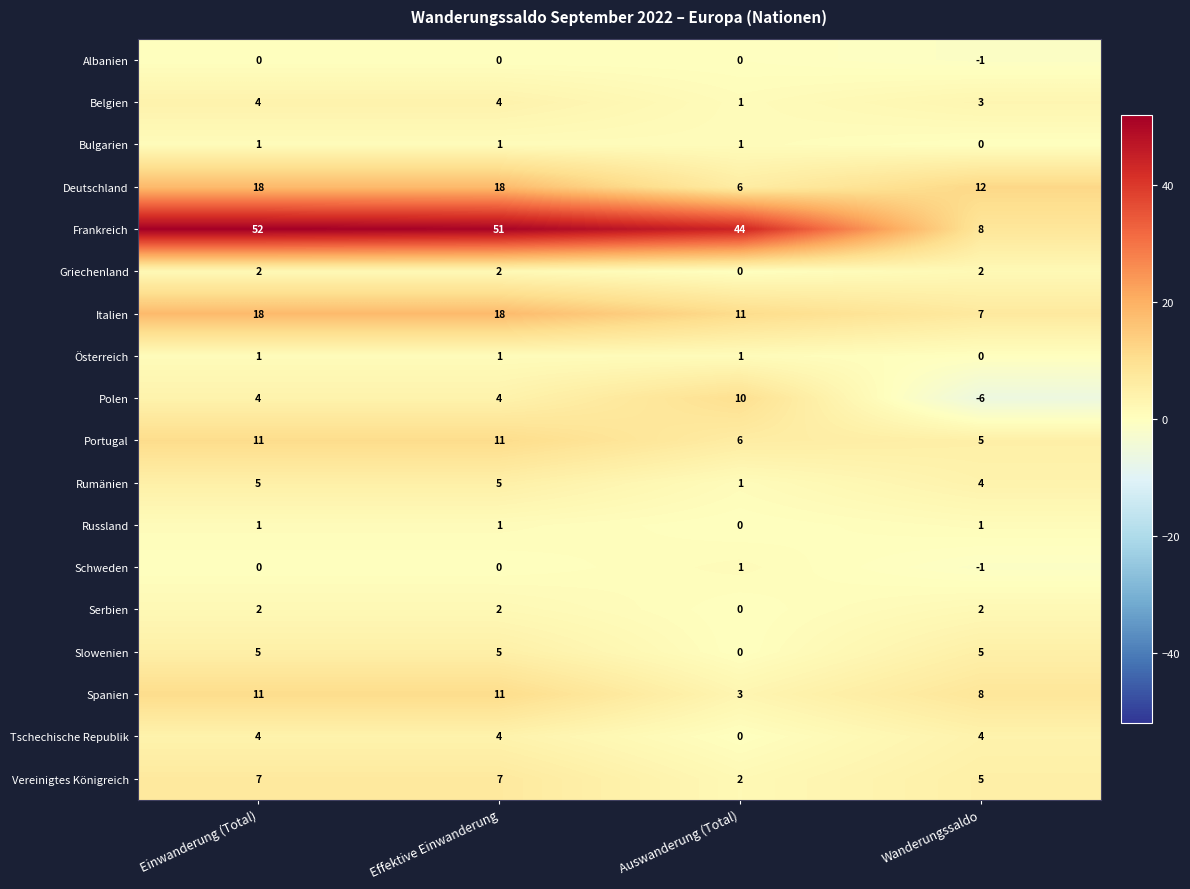

True or false: Österreich has a value of 2 at Effektive Einwanderung.

False